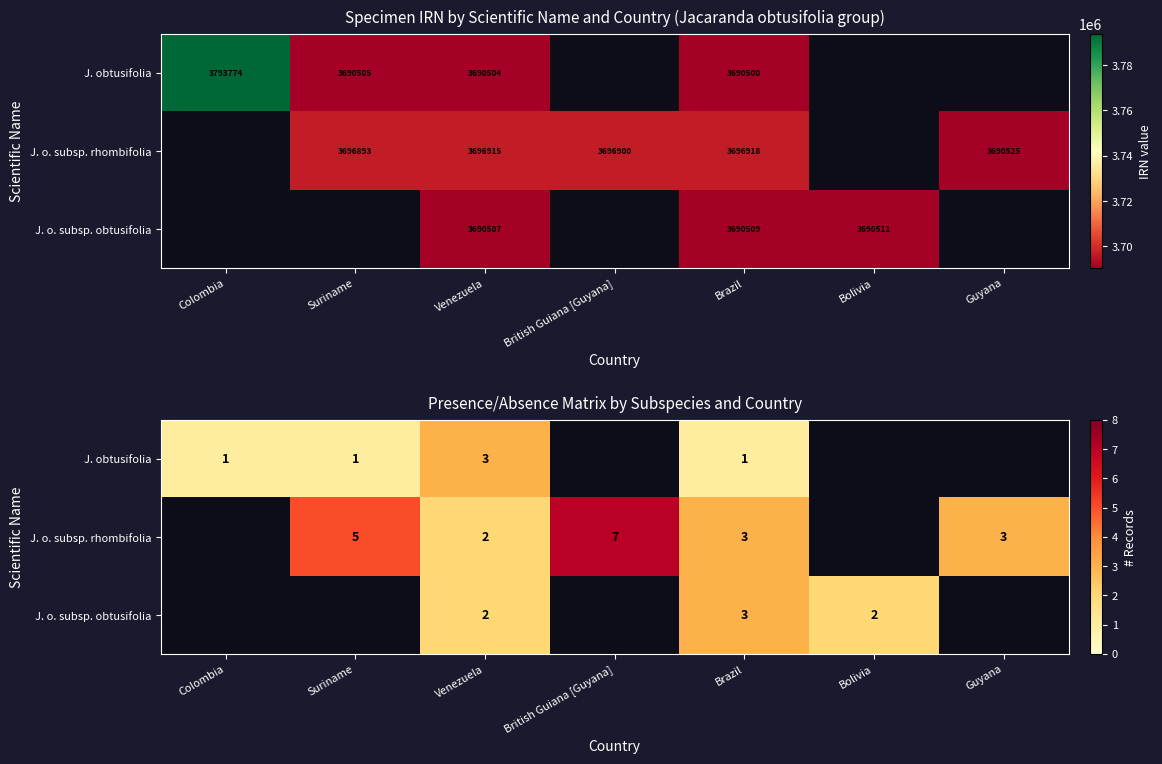

Rank the series by their average value, from highest to lowest.

J. obtusifolia, J. o. subsp. rhombifolia, J. o. subsp. obtusifolia